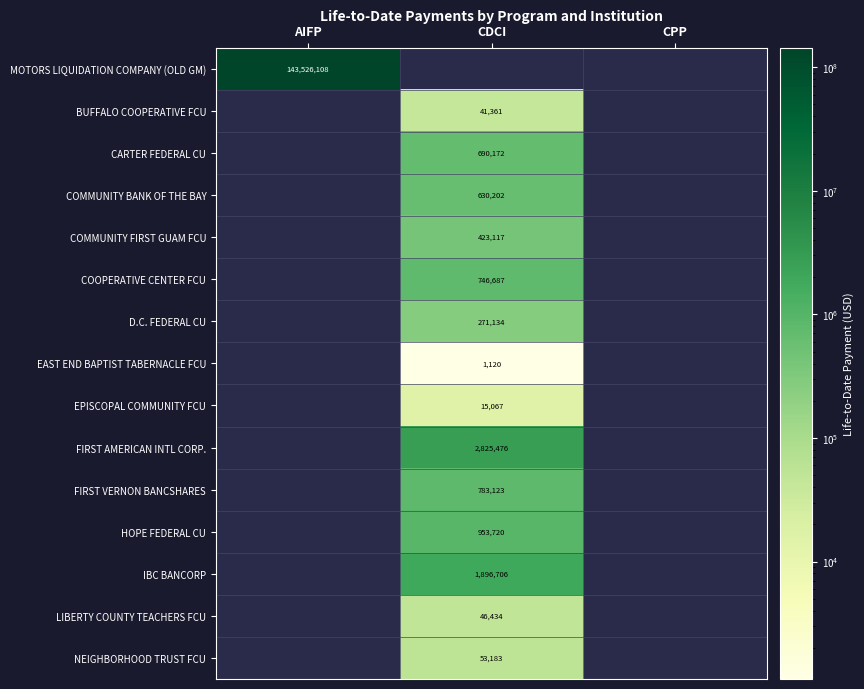

The value of COMMUNITY BANK OF THE BAY at CDCI is 865034. True or false?

False